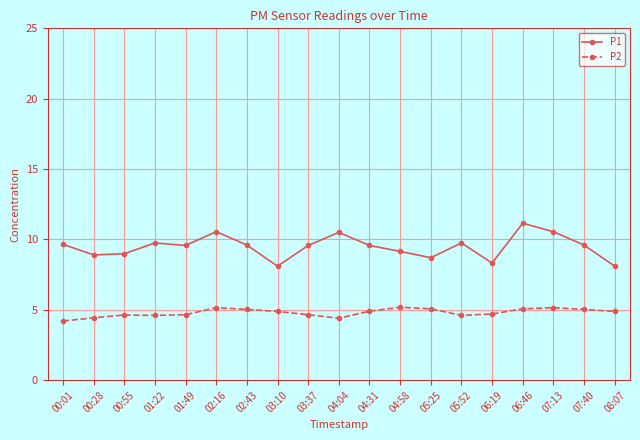

What are all the series names shown in the legend?

P1, P2